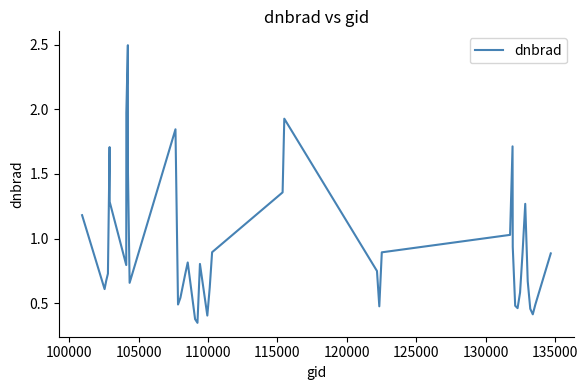

Does the chart display data point markers on the line(s)?

No